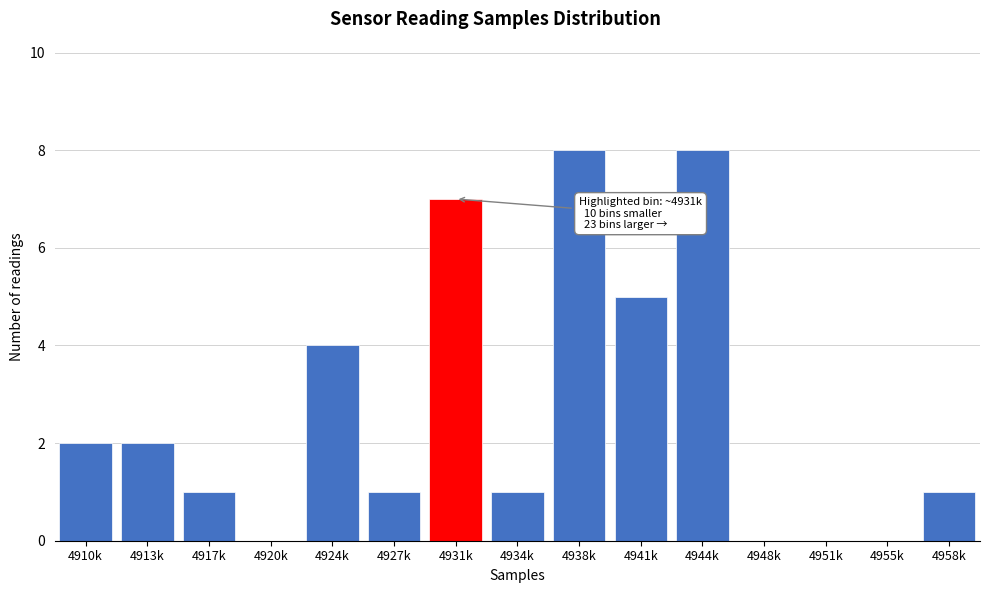

Reading left to right, list all the values displayed in this chart.

4910k=2	4913k=2	4917k=1	4920k=0	4924k=4	4927k=1	4931k=7	4934k=1	4938k=8	4941k=5	4944k=8	4948k=0	4951k=0	4955k=0	4958k=1